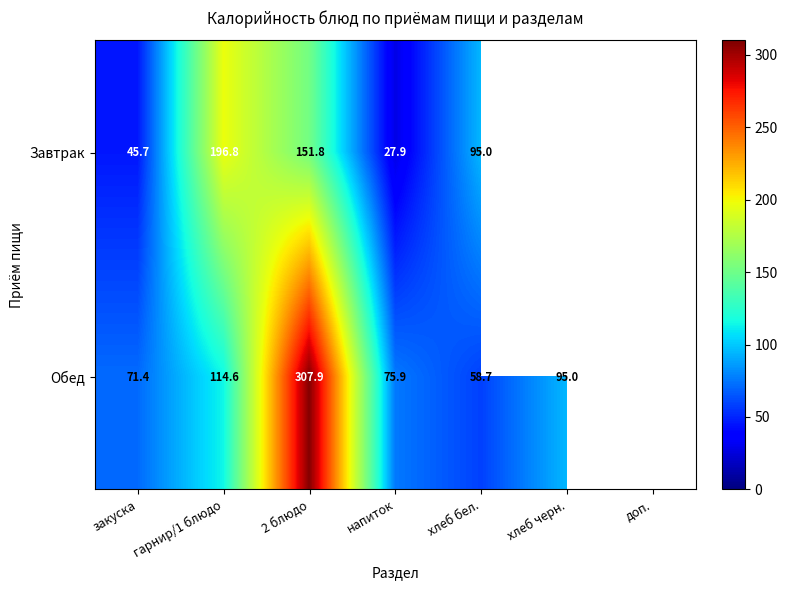

What is the difference between the Завтрак values at хлеб бел. and закуска?

49.3